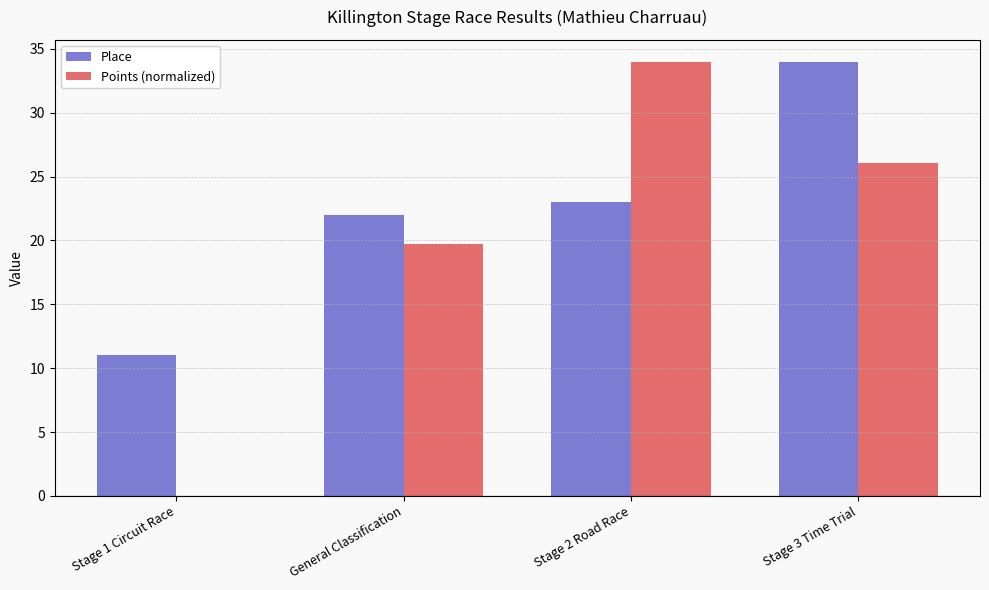

What is the sum of all Place values?

90.0